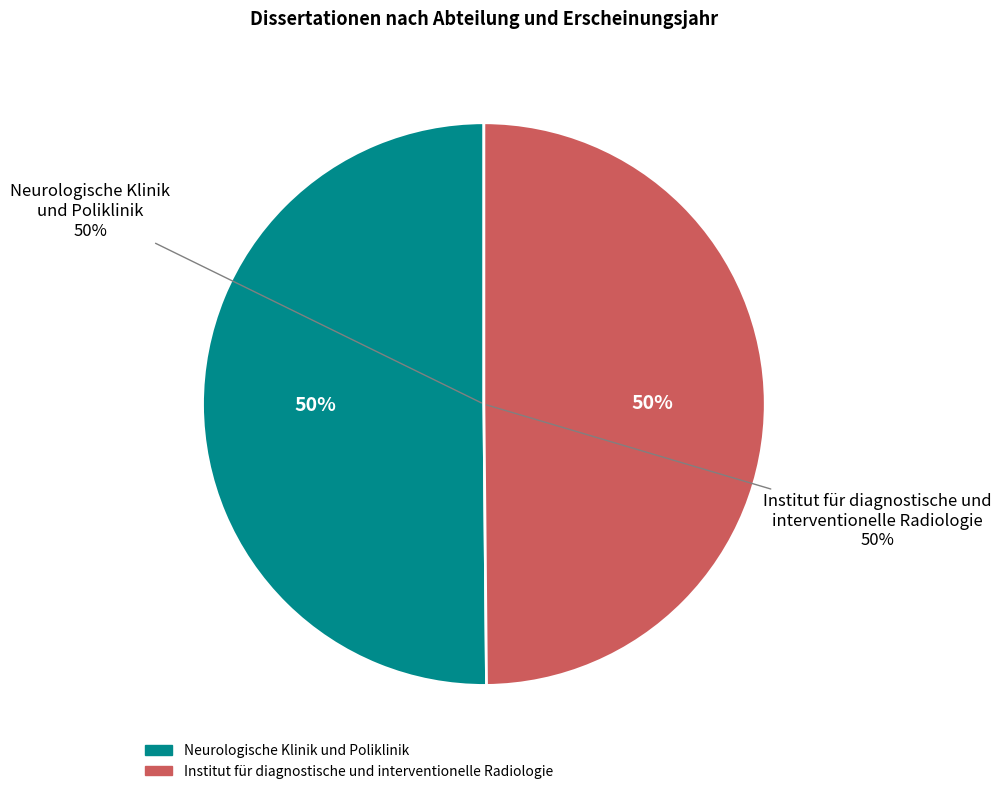

Is there any slice that represents more than half of the pie?

Yes